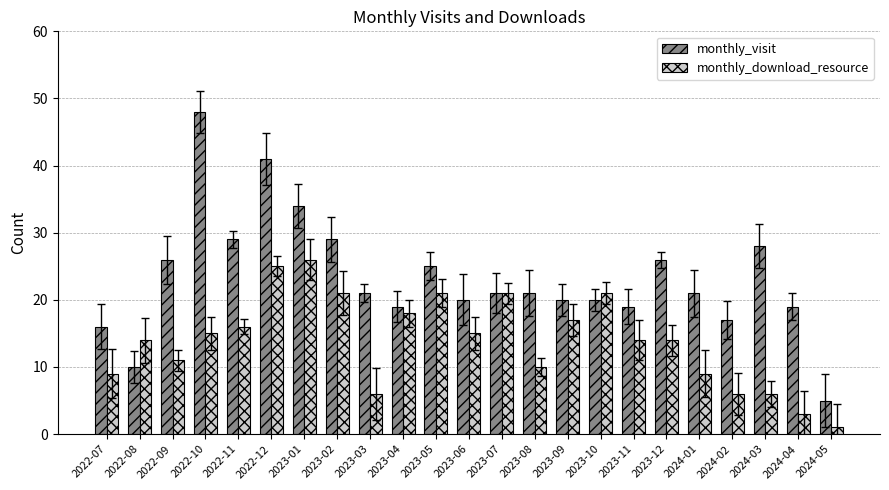

Which label corresponds to the largest value in the chart?

2022-10